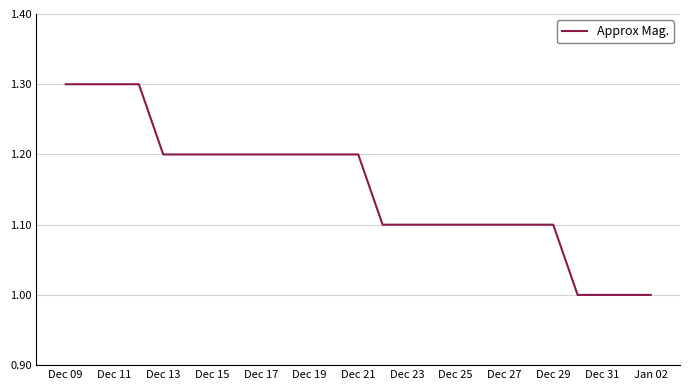

What is the greatest value displayed?

1.3